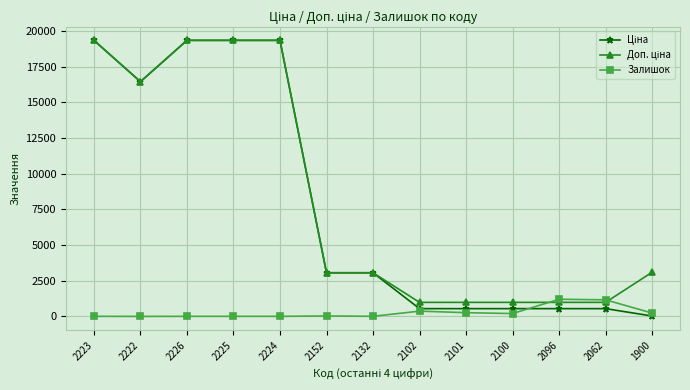

At how many categories does at least one series exceed 17079?

4